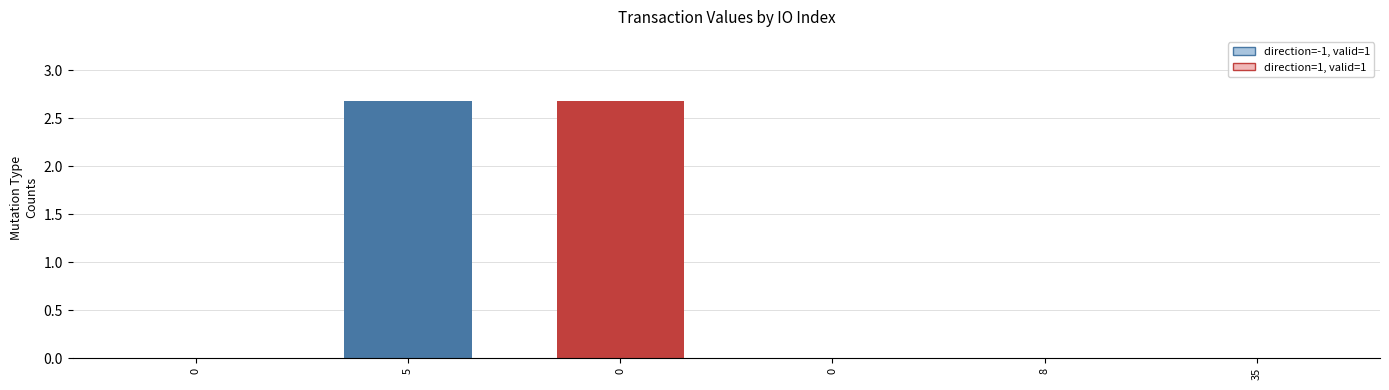

Are the bars horizontal?

No